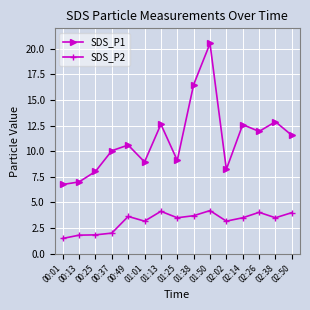

True or false: SDS_P1 and SDS_P2 intersect in this chart.

False